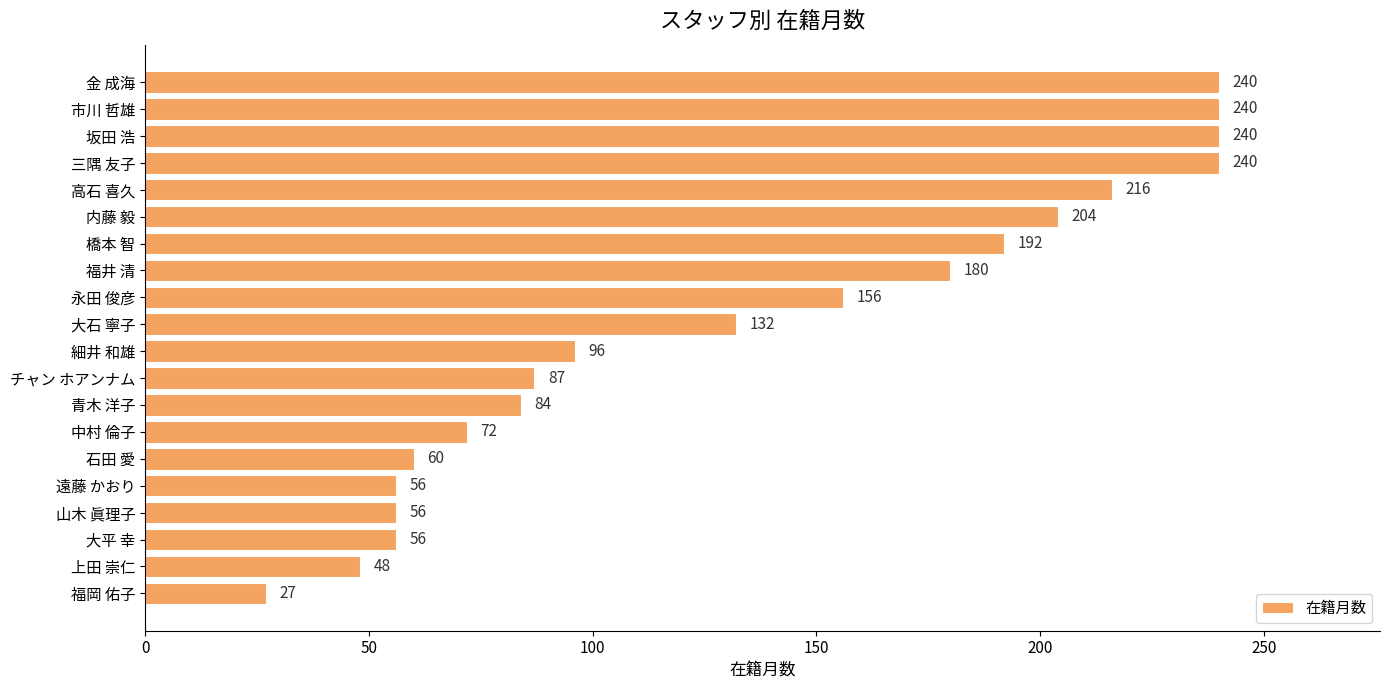

How many bars are there in total?

20